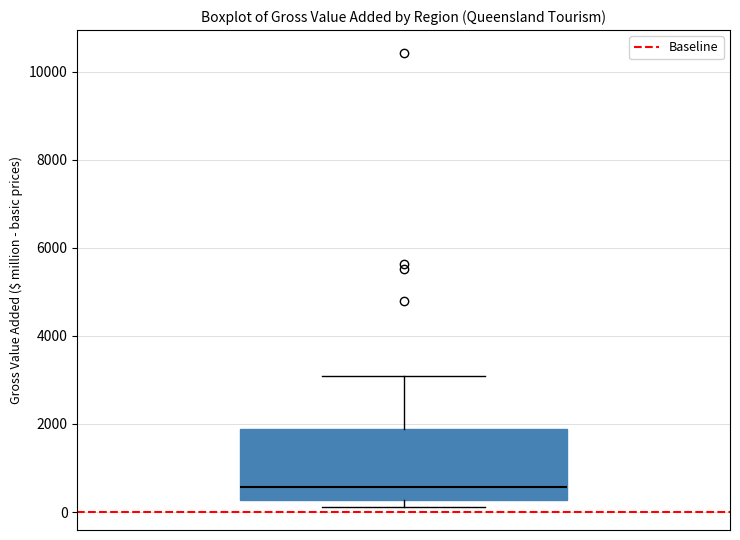

Read this box plot against the y-axis: the position of the median line, the range covered by the box, and the ends of both whiskers. The values are not printed on the chart, so give them approximately, as read against the axis.

median 600, box 200 to 1800, whiskers 200 (just below the box's lower edge) to 3000